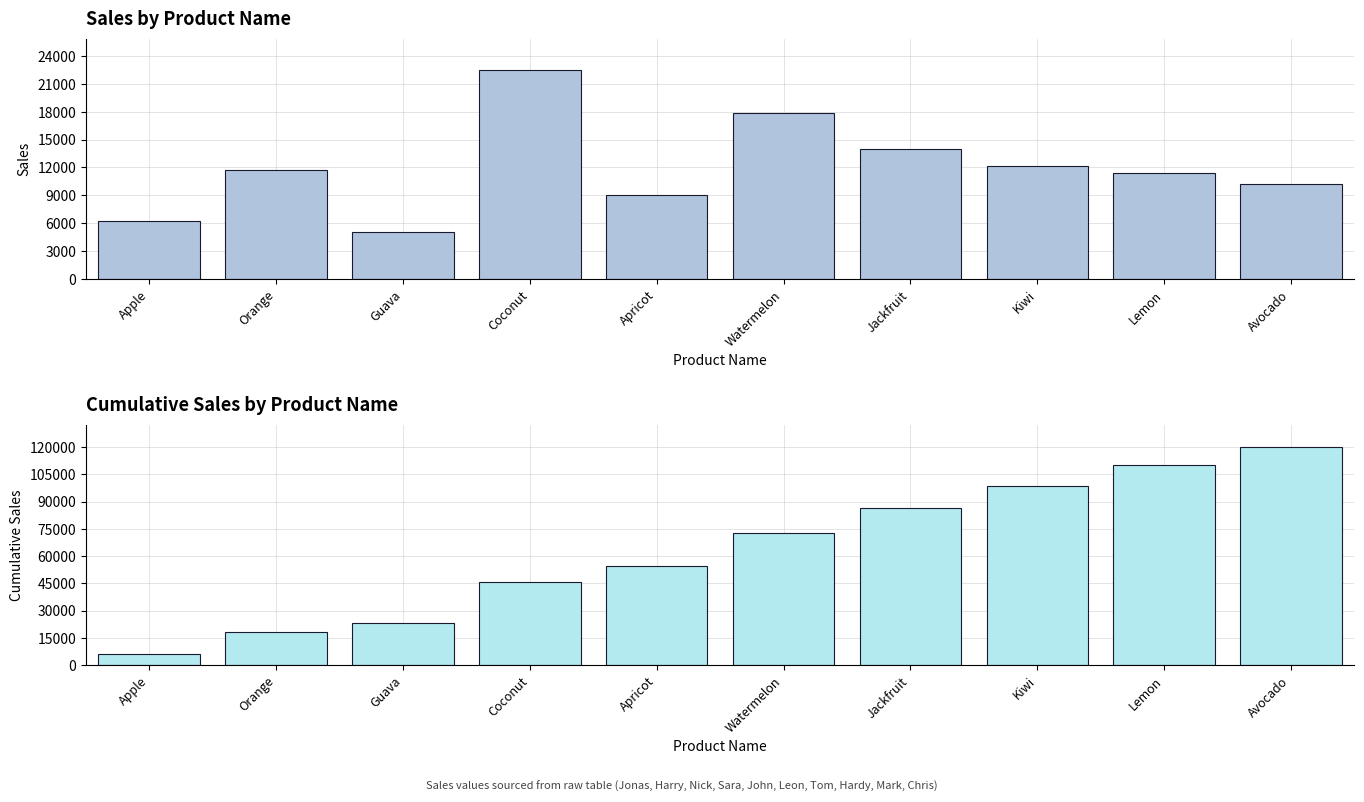

Which has a higher value, Apple or Jackfruit?

Jackfruit